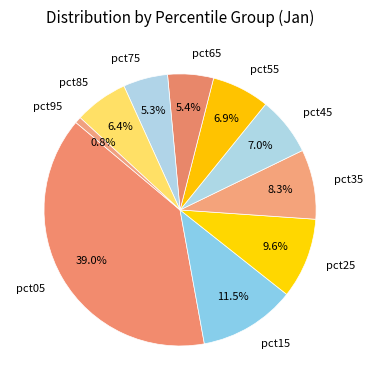

What is the largest slice in the pie chart?

pct05